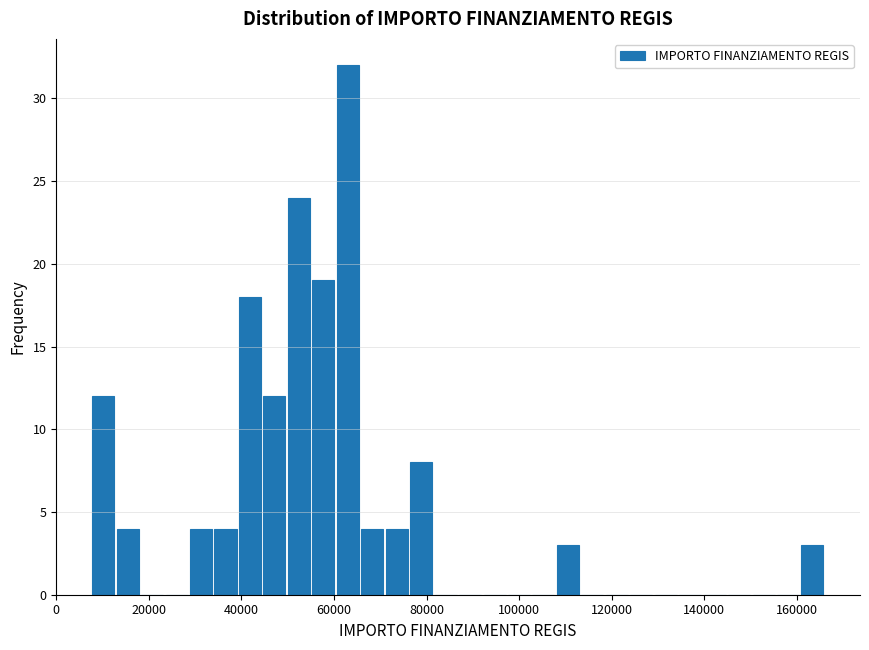

Read against the x-axis, roughly where is the centre of the tallest bar?

62000